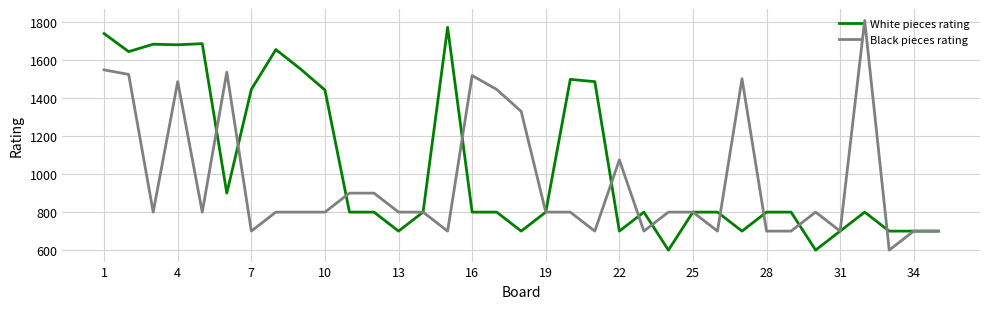

What are all the series names shown in the legend?

White pieces rating, Black pieces rating